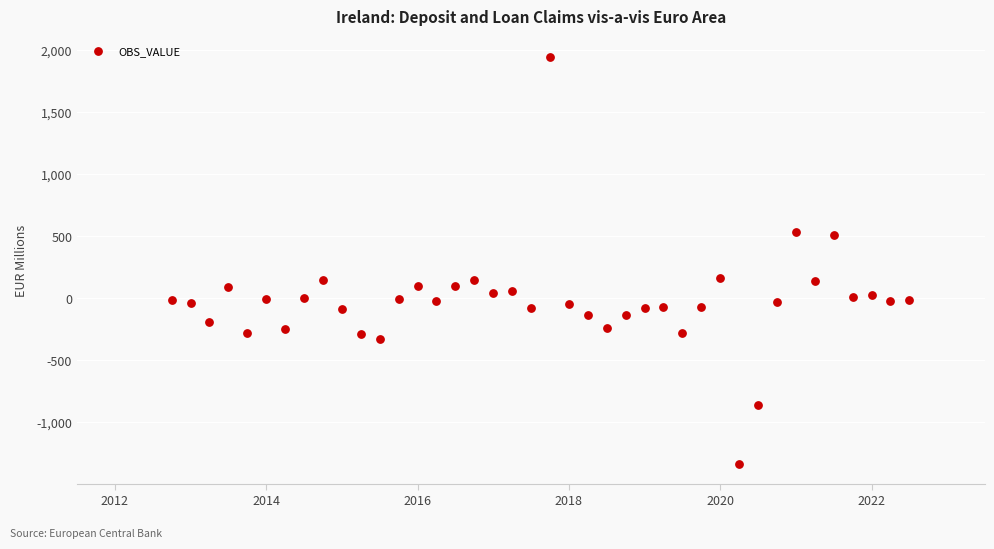

What is the range of X values (max minus min)?

9.8